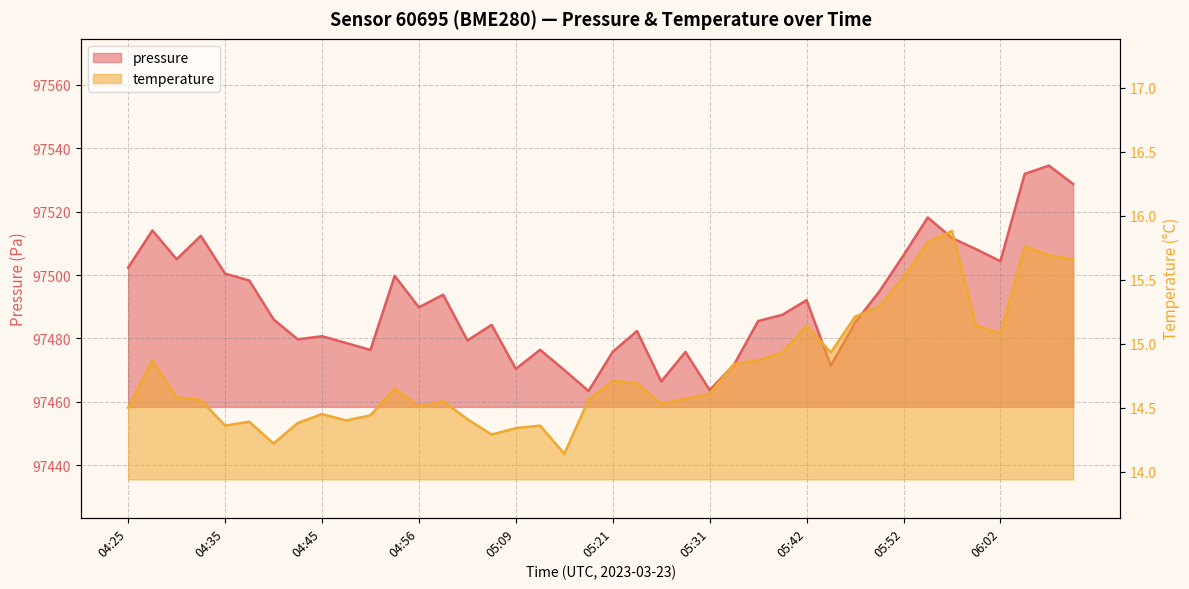

What position from the right is 05:36?

14